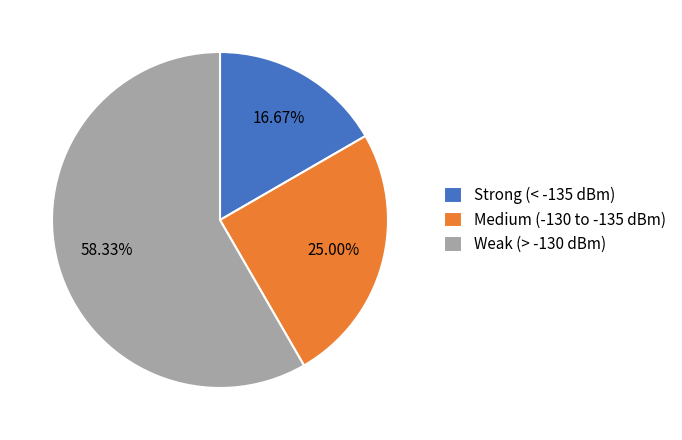

Rank the categories by value from highest to lowest.

Weak (> -130 dBm), Medium (-130 to -135 dBm), Strong (< -135 dBm)